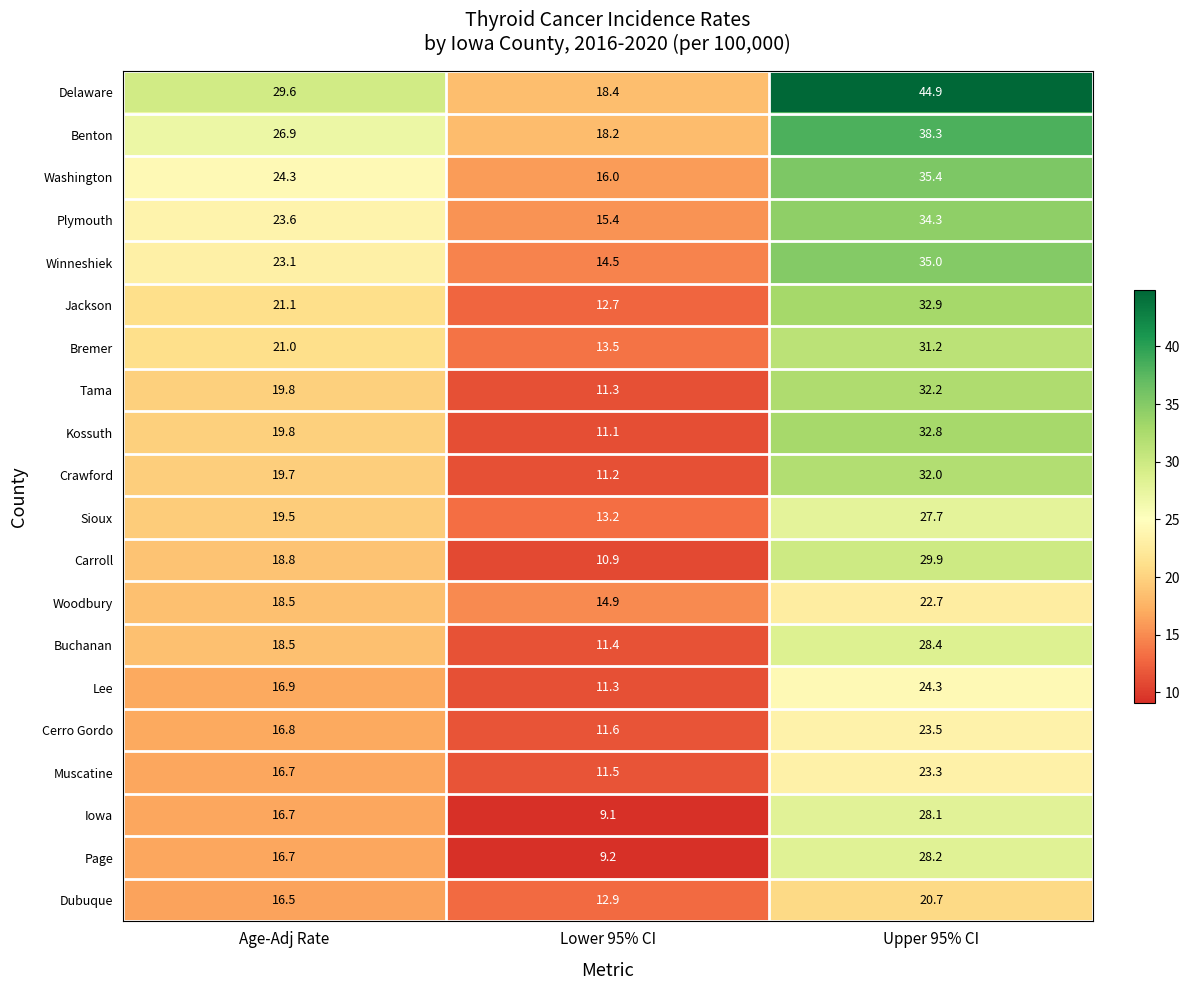

What is the sum of the Woodbury values at Lower 95% CI and Upper 95% CI?

37.6